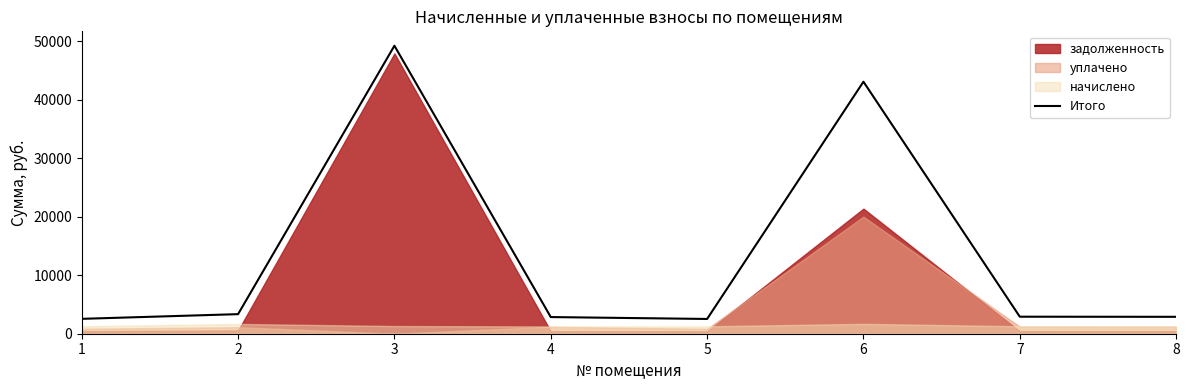

What is the difference between the second highest and minimum values?

40530.8